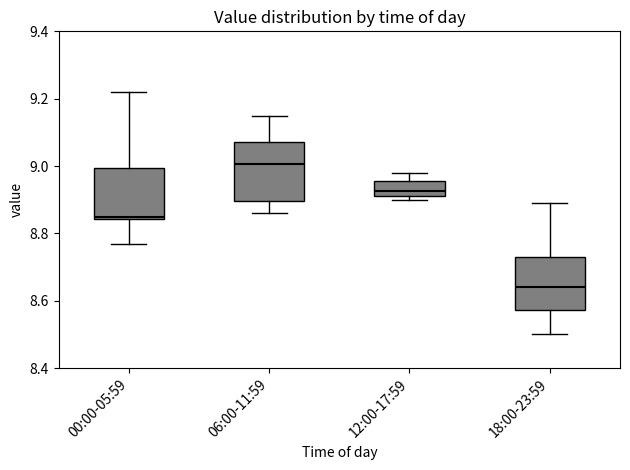

Where does the upper whisker of the box for 12:00-17:59 end on the y-axis? The values are not printed on the chart, so give them approximately, as read against the axis.

8.98